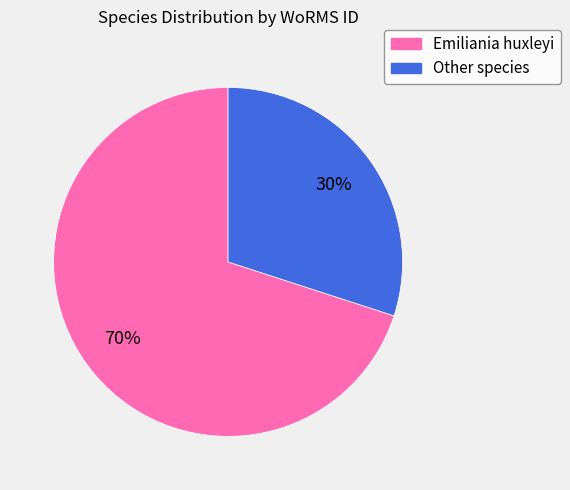

What percentage is the Emiliania huxleyi slice, to the nearest percent?

70%